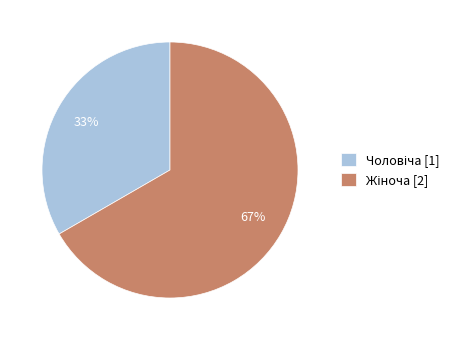

To the nearest percent, what is the average slice percentage?

50%